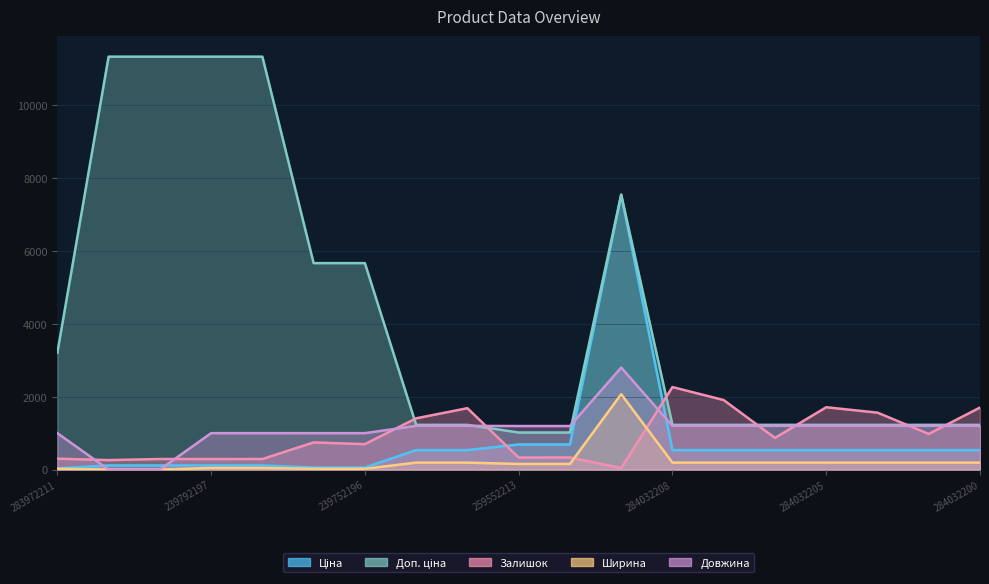

List the series in order of their peak value, lowest first.

Ширина, Залишок, Довжина, Ціна, Доп. ціна